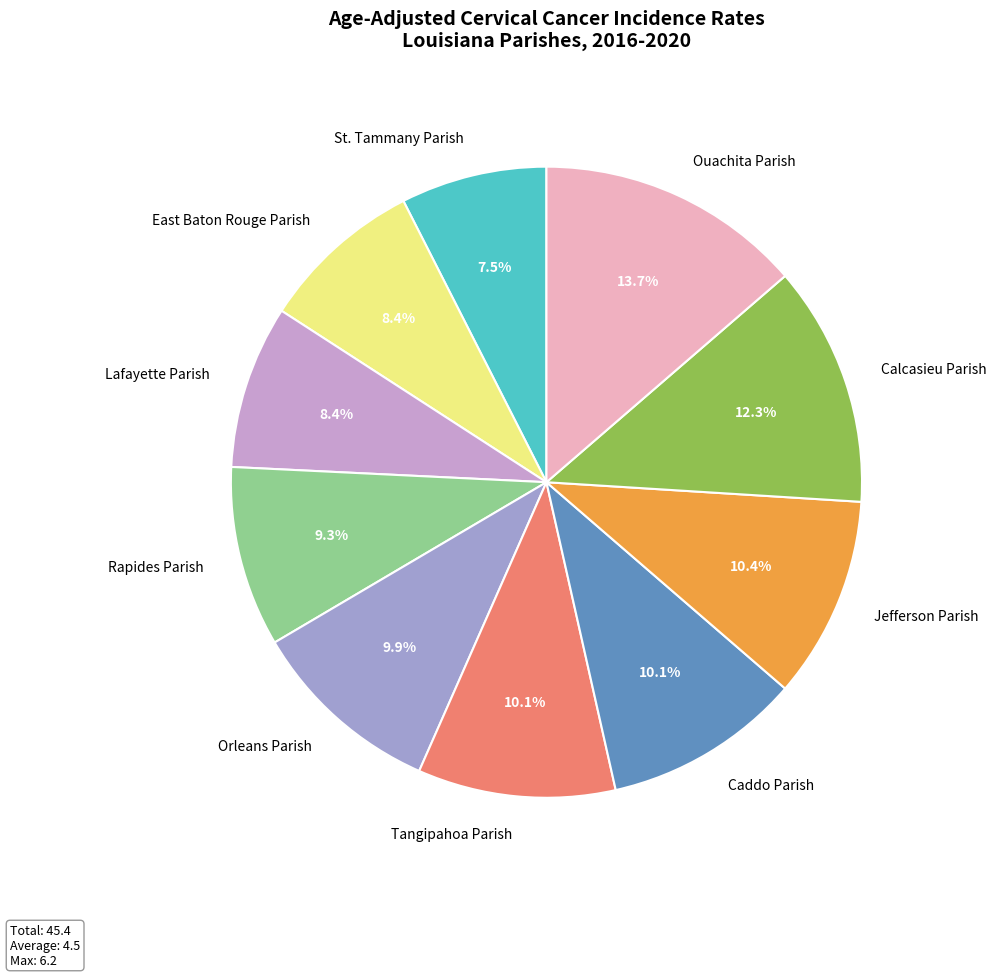

How many segments does this pie chart have?

10